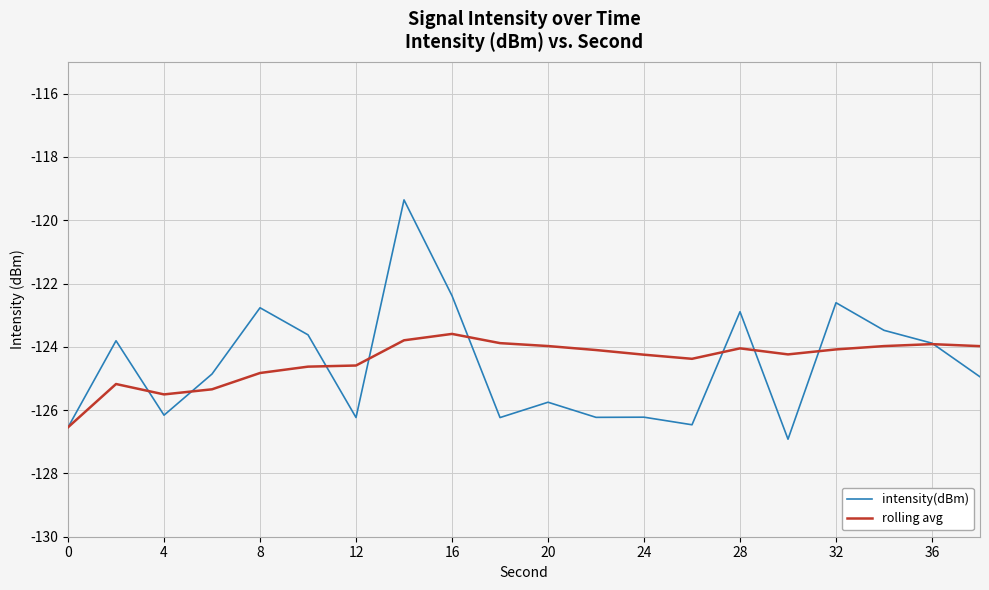

List the series in order of their peak value, highest first.

intensity(dBm), rolling avg